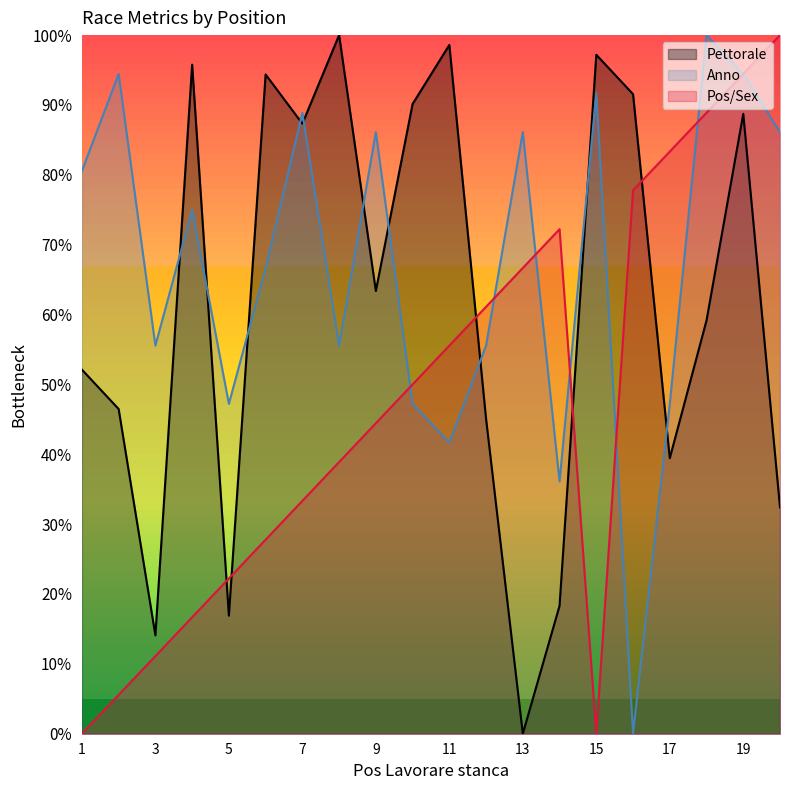

What is the difference between the maximum and minimum values in the Pos/Sex series?

100.0